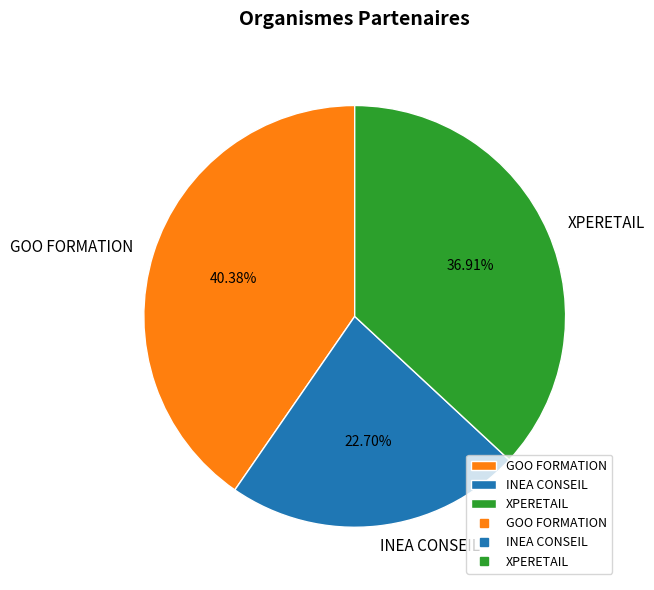

How many segments does this pie chart have?

3